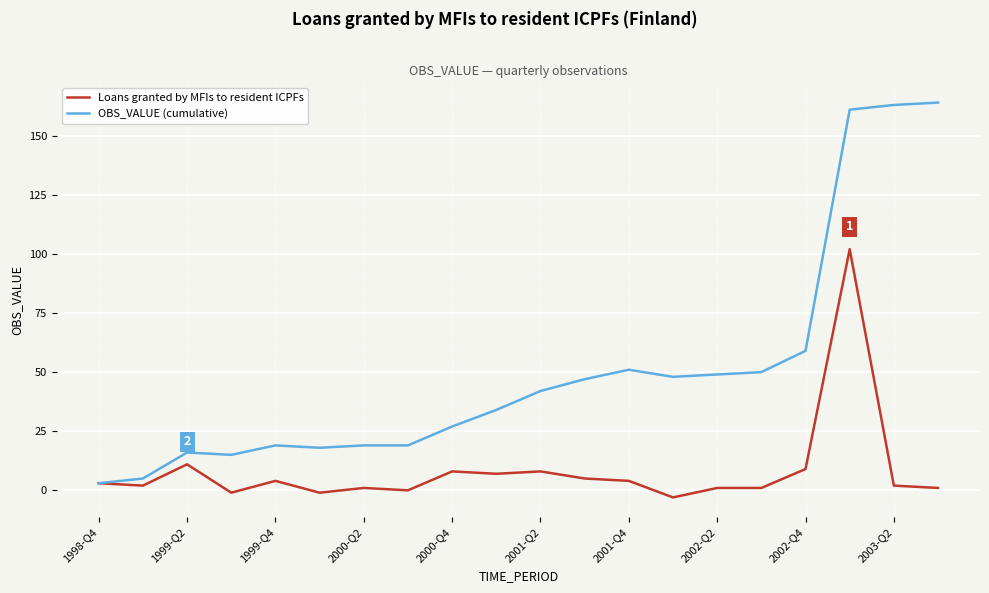

What is the highest value of the Loans granted by MFIs to resident ICPFs series?

102